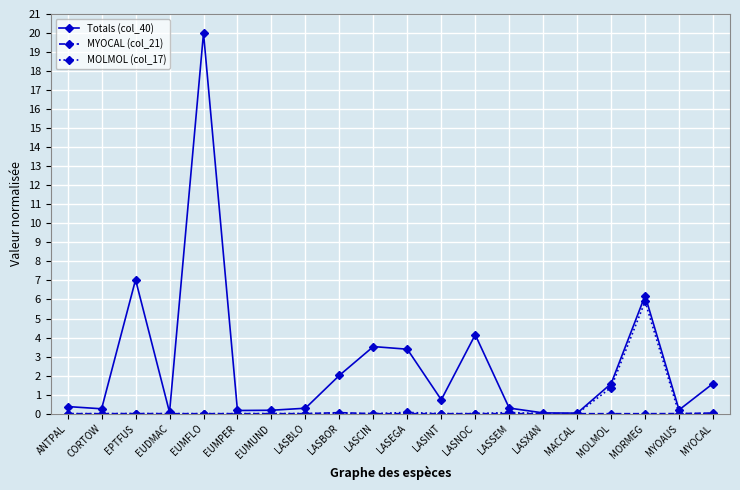

What is the difference between the maximum and minimum values in the MOLMOL (col_17) series?

5.9